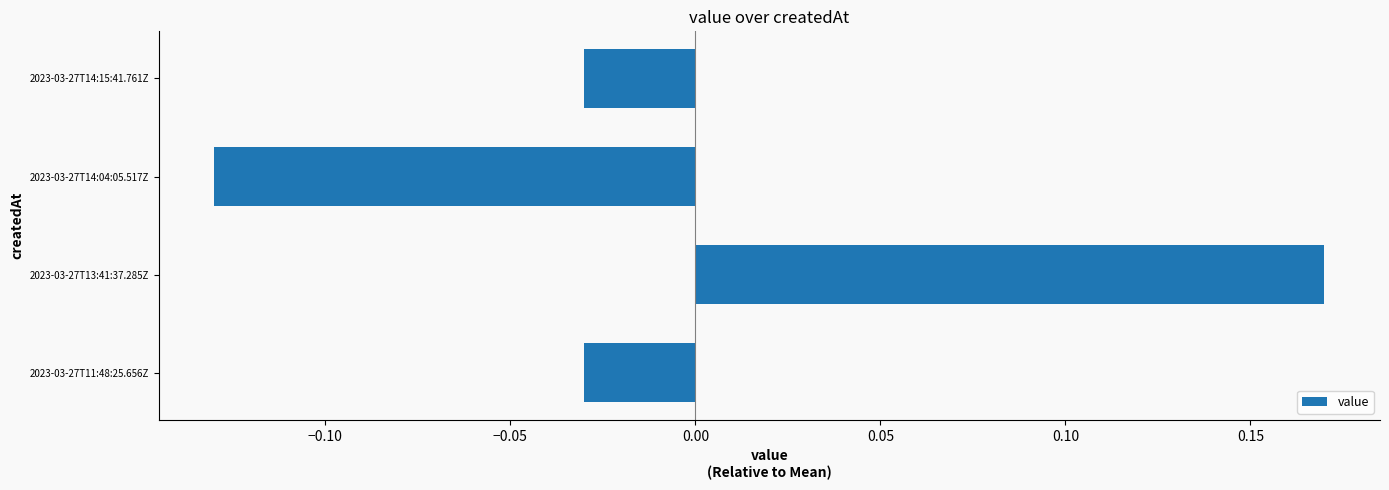

What is the difference between the maximum and minimum values?

0.3